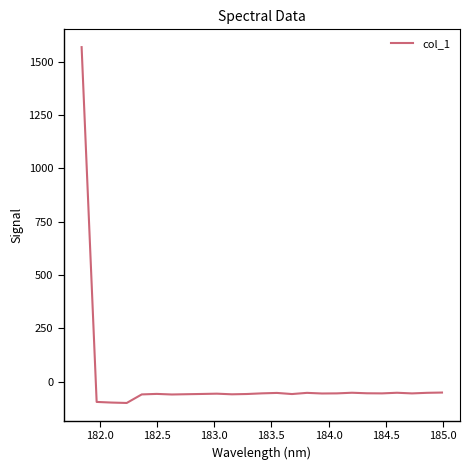

True or false: there are more than 2 points higher than both neighbors.

True